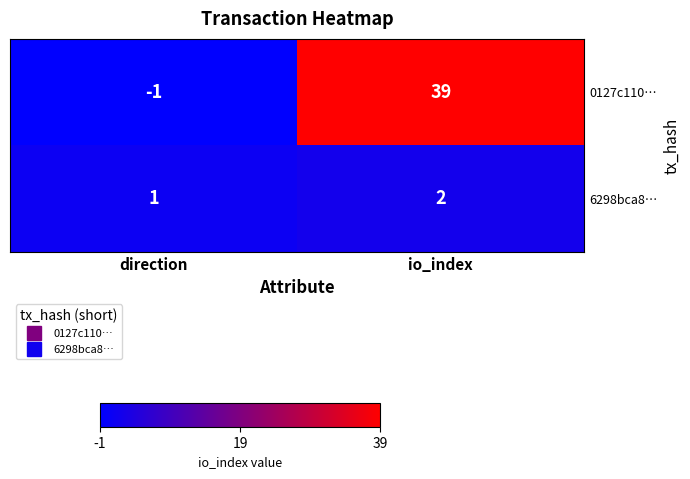

True or false: 0127c110… has a value of -2 at direction.

False